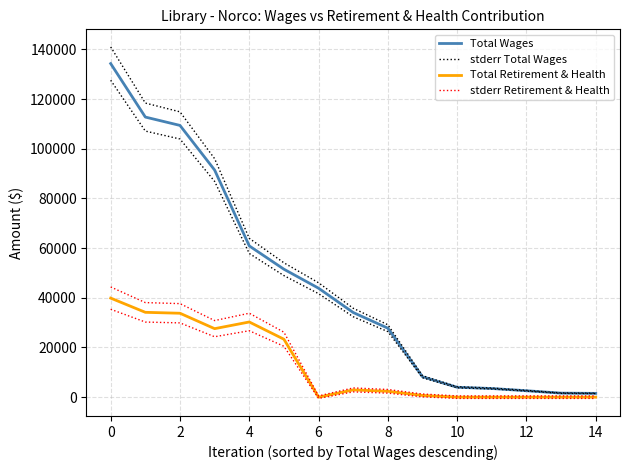

How many lines are shown in the chart?

4